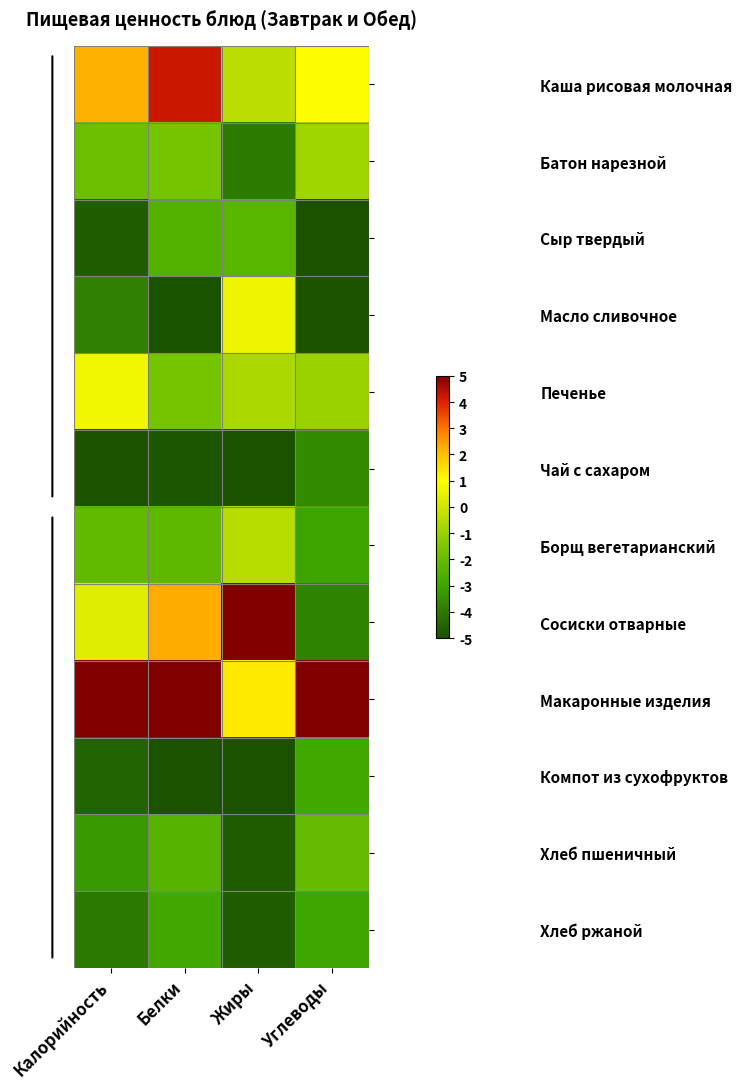

What is the spread (max minus min) of values at Белки?

10.0